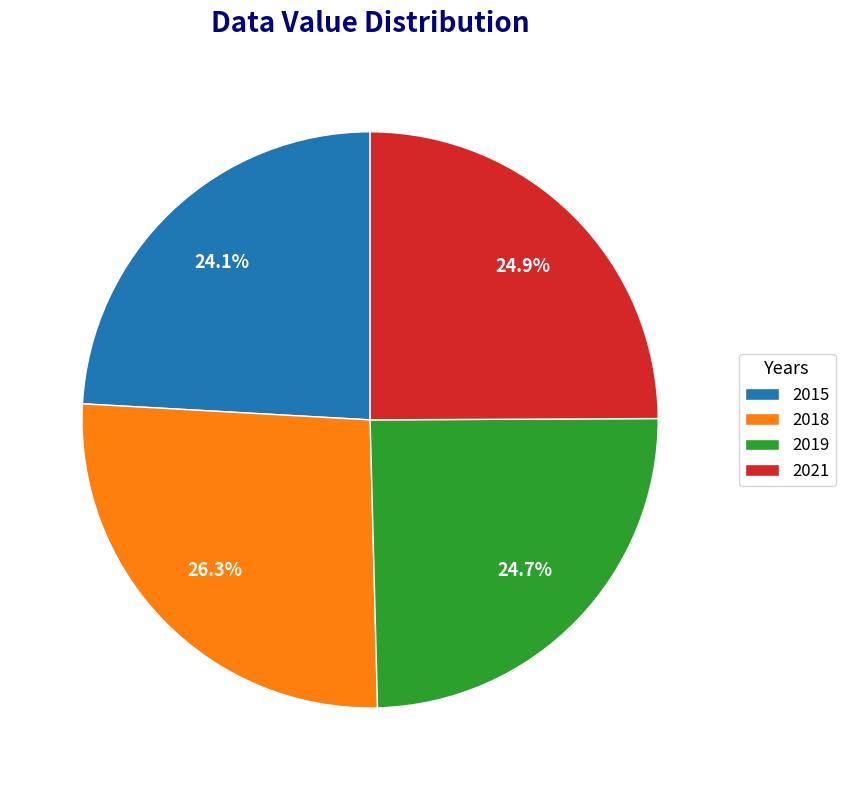

Is there a majority slice in this chart?

No